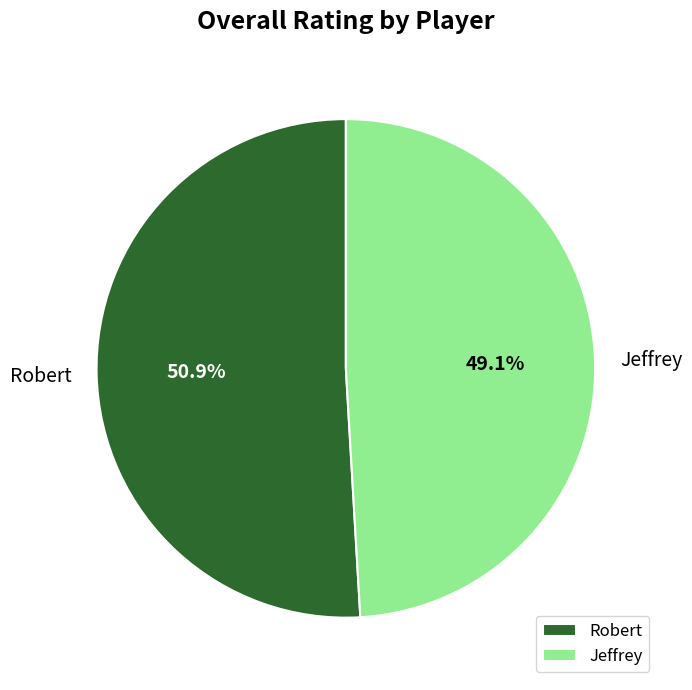

To the nearest percent, what is the difference between the largest and smallest slice percentages?

2%